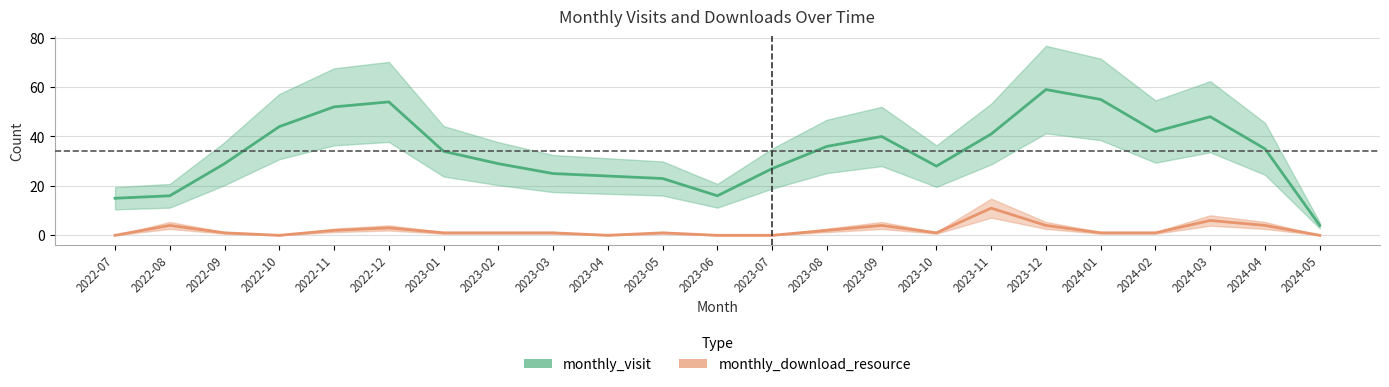

Between 2023-12 and 2023-07, which is larger?

2023-12